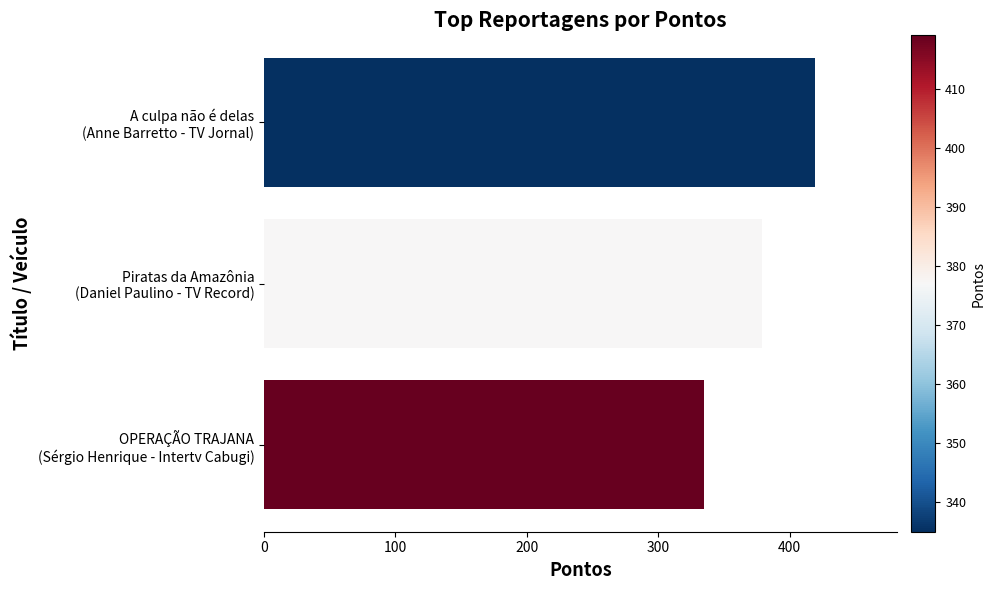

What is the difference between the maximum and minimum values?

84